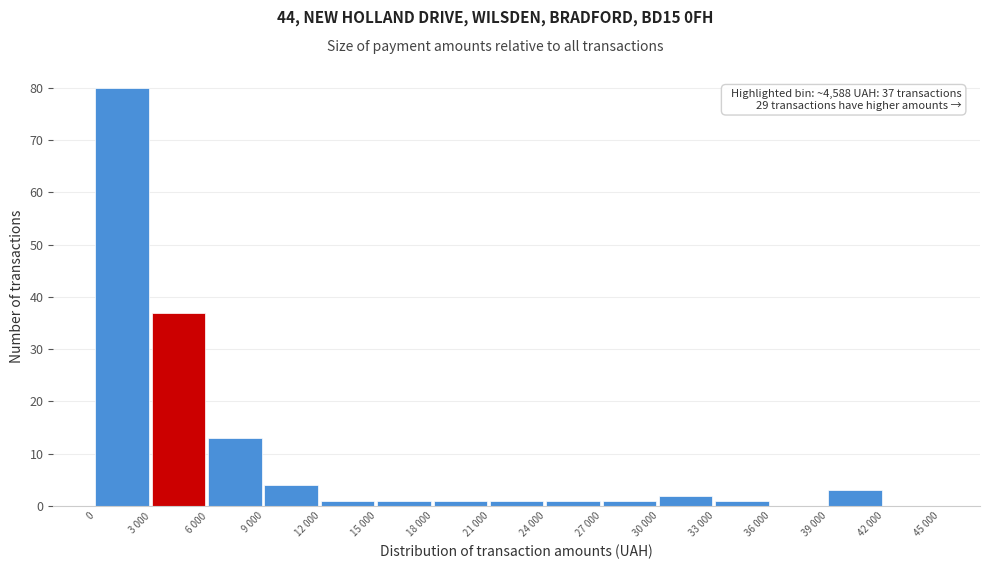

Reading left to right, transcribe all the data shown in this chart.

0=80	3 000=37	6 000=13	9 000=4	12 000=1	15 000=1	18 000=1	21 000=1	24 000=1	27 000=1	30 000=2	33 000=1	36 000=0	39 000=3	42 000=0